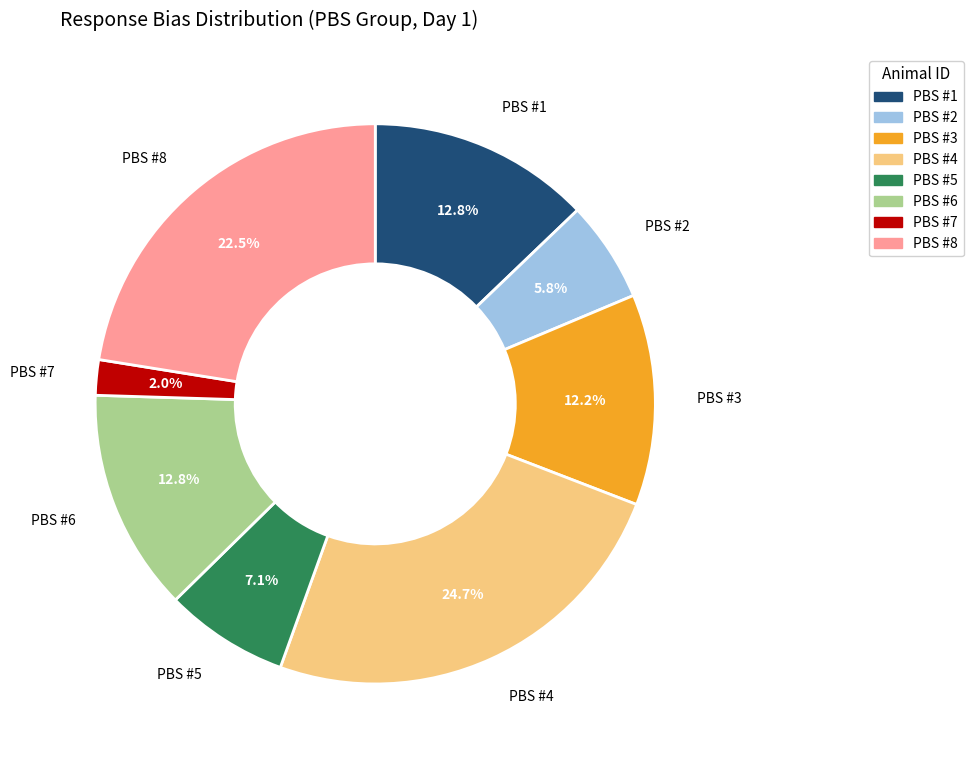

The PBS #3 slice represents 23% of the pie. True or false?

False